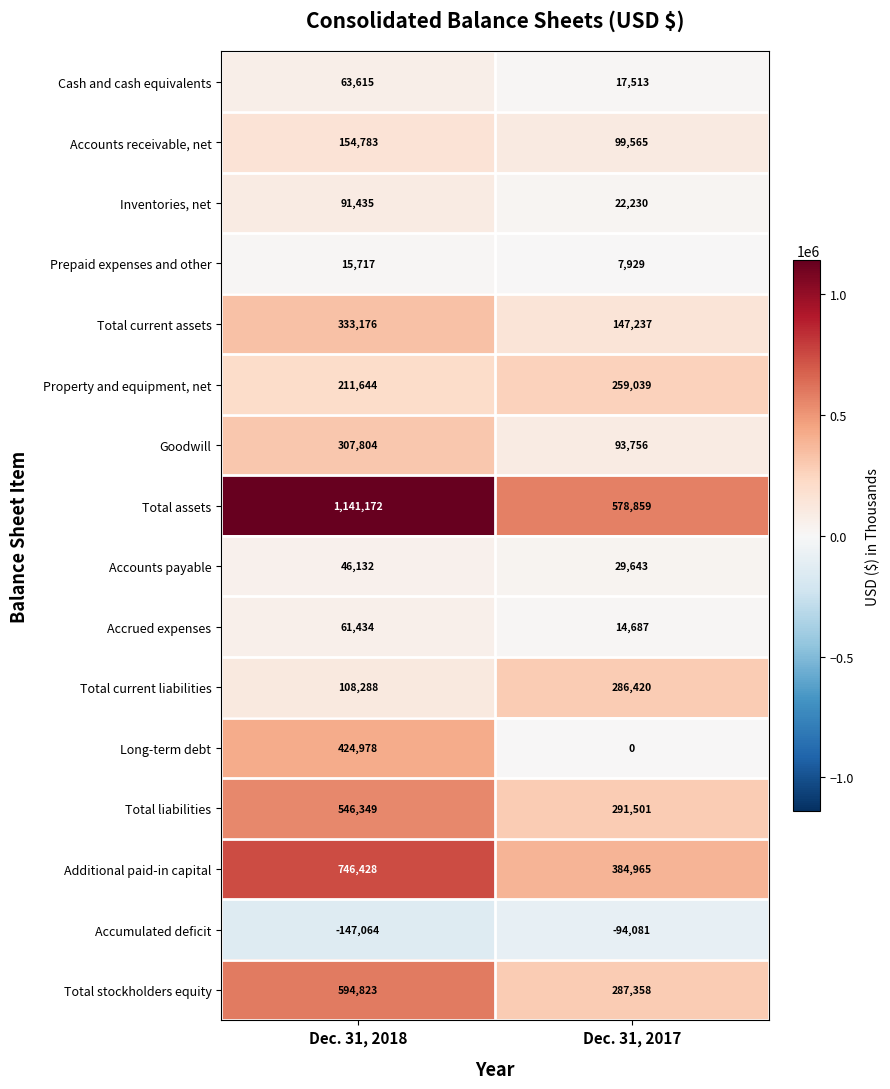

What is the difference between the Total current assets values at Dec. 31, 2017 and Dec. 31, 2018?

185939